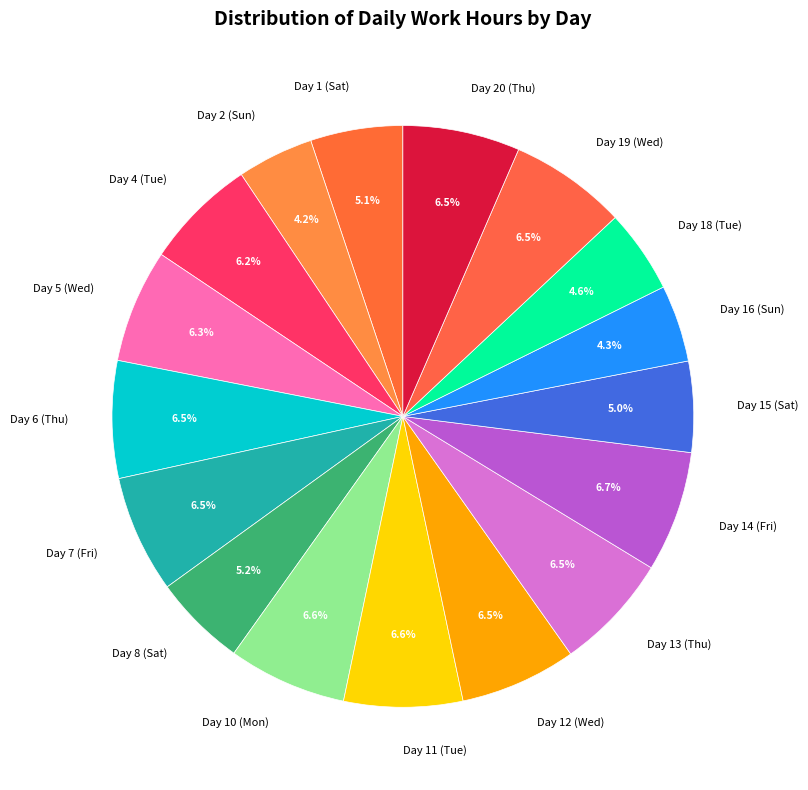

Combined, do Day 11 (Tue) and Day 19 (Wed) account for over 50%?

No